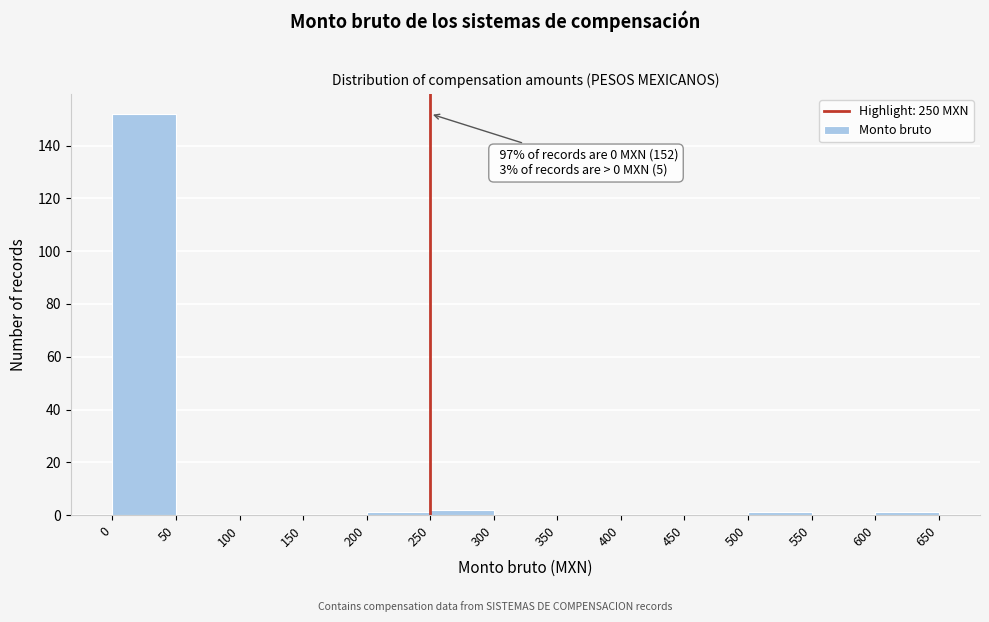

Which range on the x-axis has the tallest bar?

0 to 50